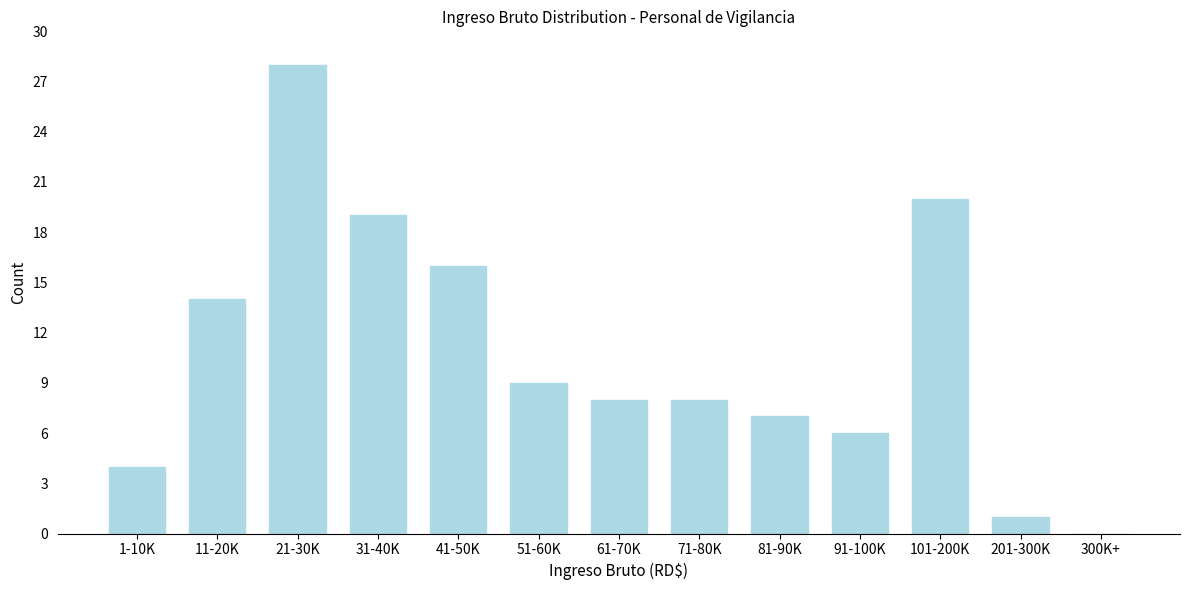

Reading left to right, list all the values displayed in this chart.

1-10K=4	11-20K=14	21-30K=28	31-40K=19	41-50K=16	51-60K=9	61-70K=8	71-80K=8	81-90K=7	91-100K=6	101-200K=20	201-300K=1	300K+=0